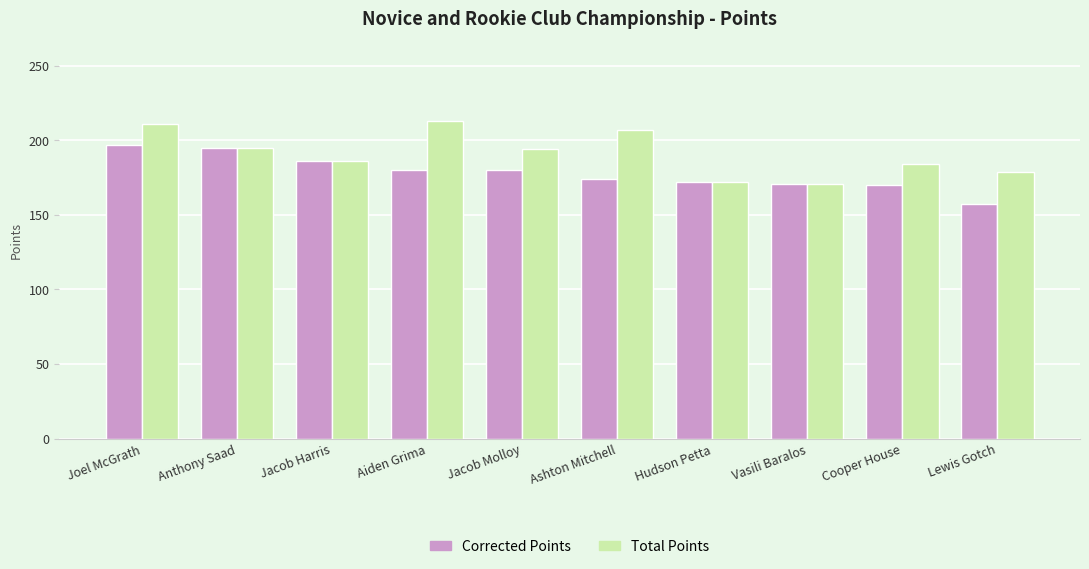

Which category has the lowest value in the Corrected Points series?

Lewis Gotch